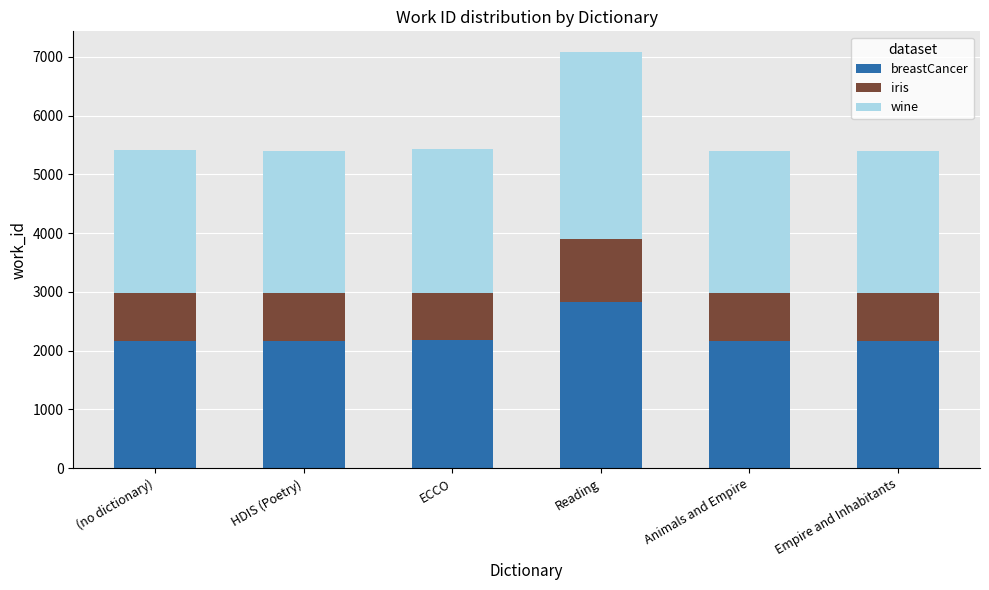

What is the lowest value of the breastCancer series?

2162